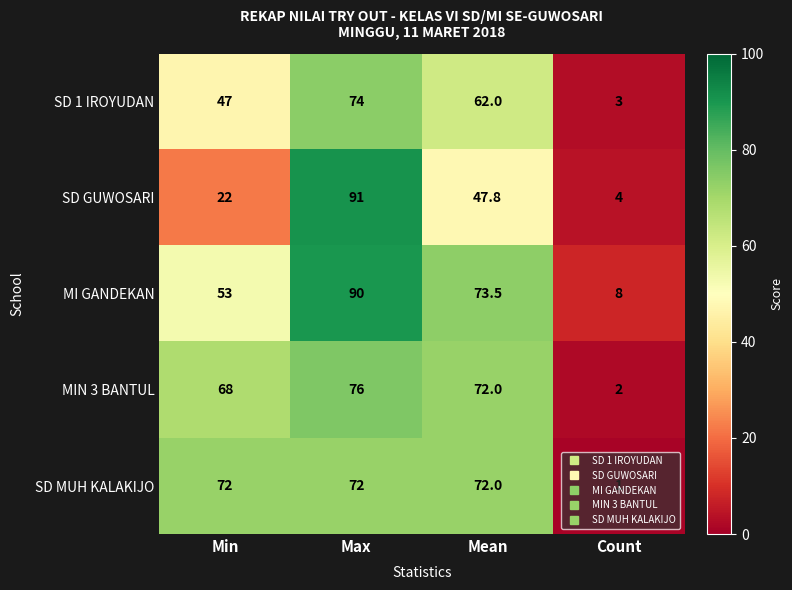

What is the sum of the SD 1 IROYUDAN values at Mean and Min?

109.0